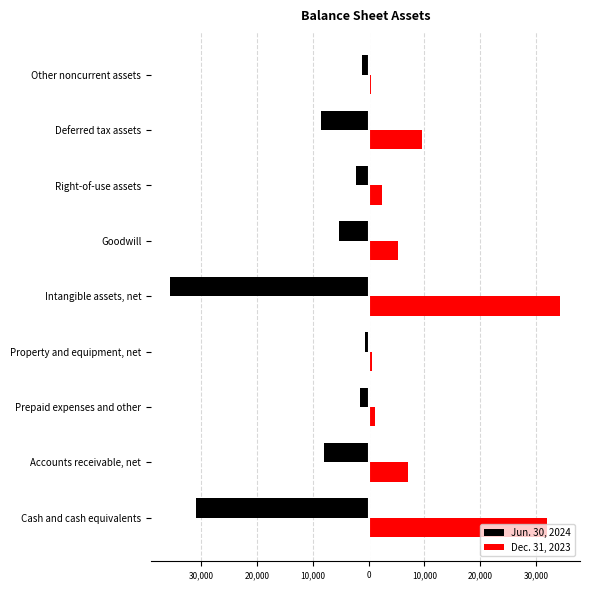

What are all the series names shown in the legend?

Jun. 30, 2024, Dec. 31, 2023